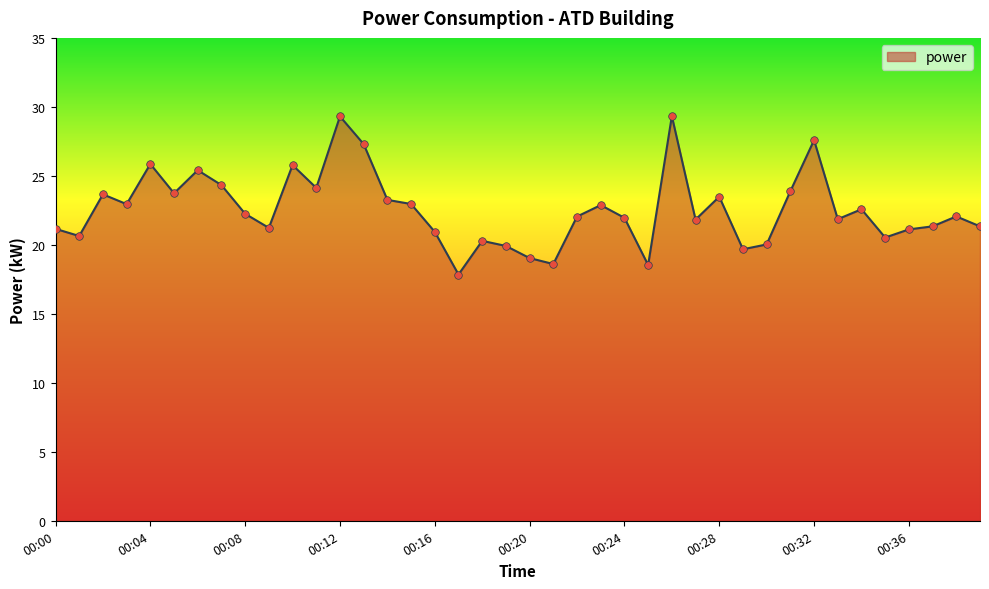

What is the smallest value displayed?

17.9